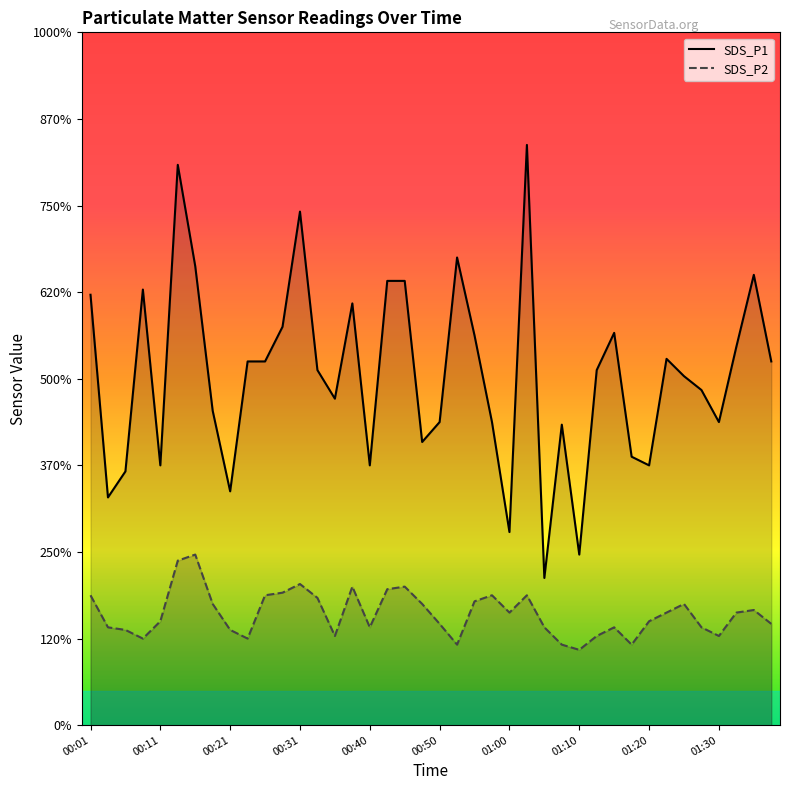

What is the greatest value displayed?

6.7